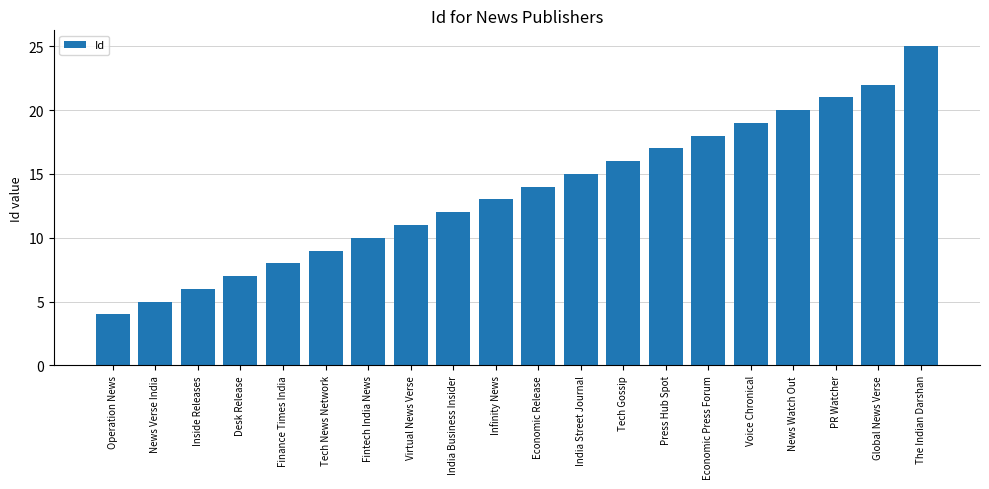

What is the sum of all values?

272